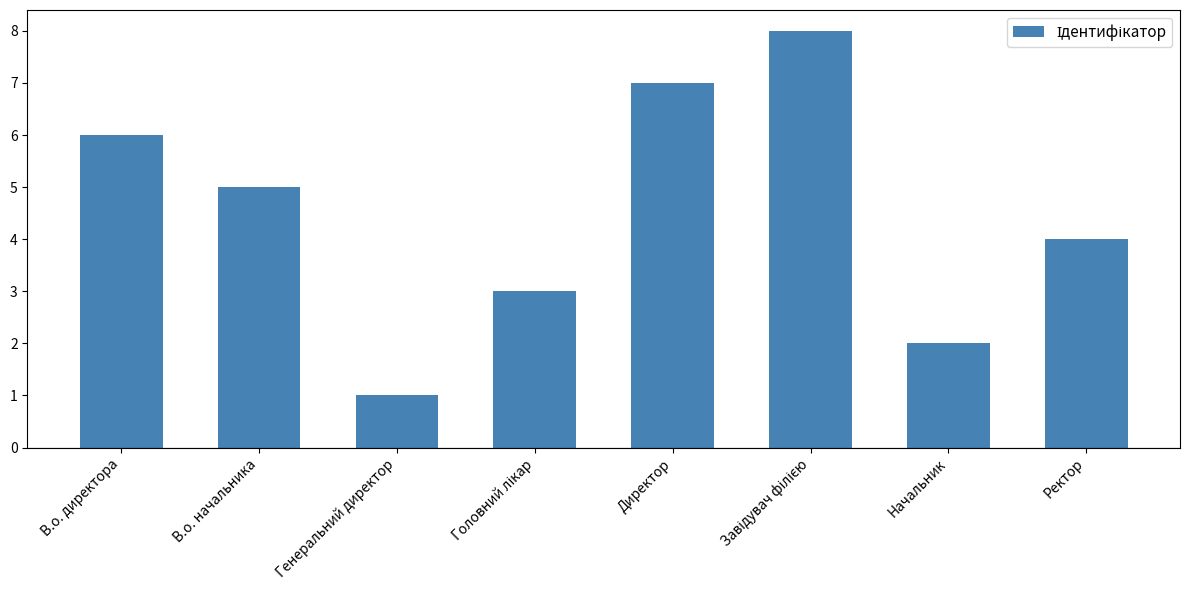

What is the difference between the maximum and minimum values?

7